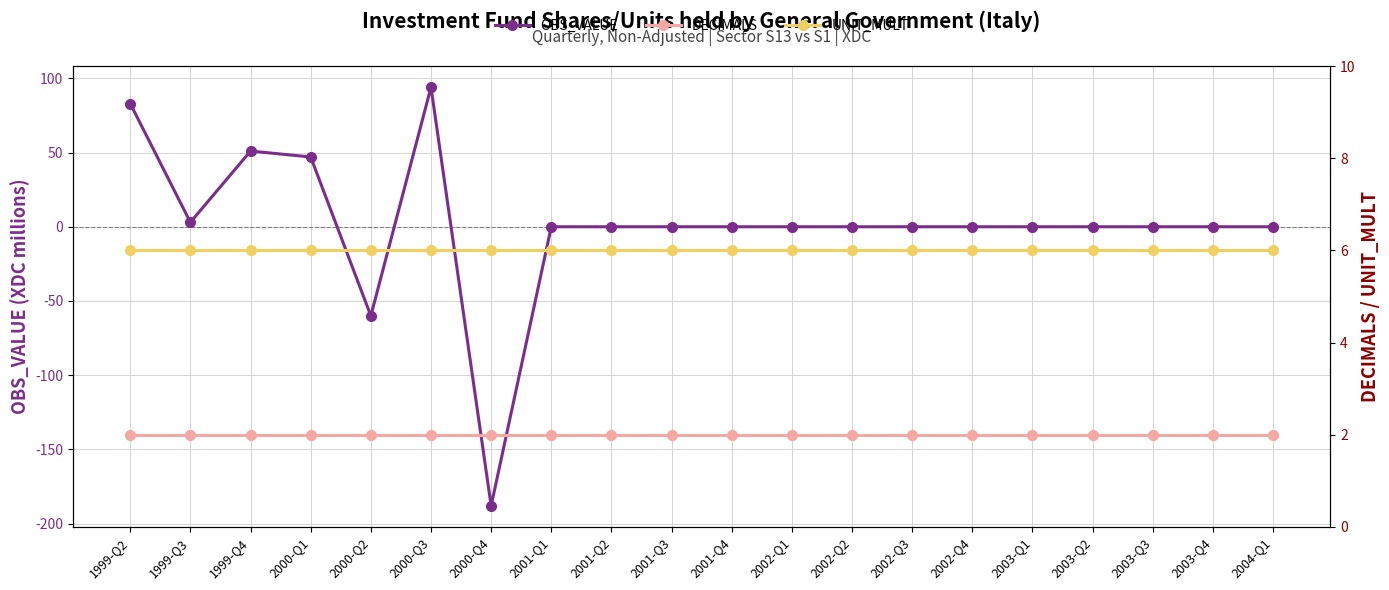

Which category has the highest value across all series?

2000-Q3